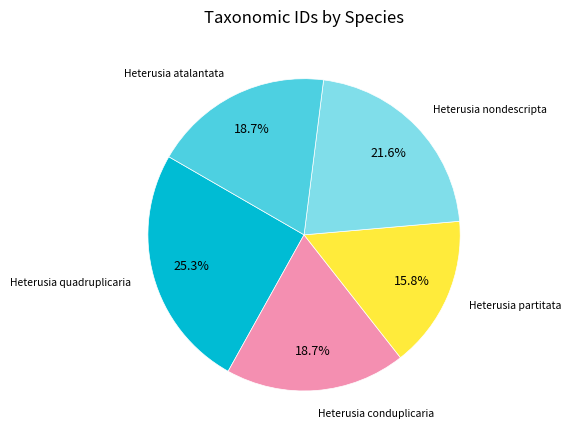

Is there any slice that represents more than half of the pie?

No